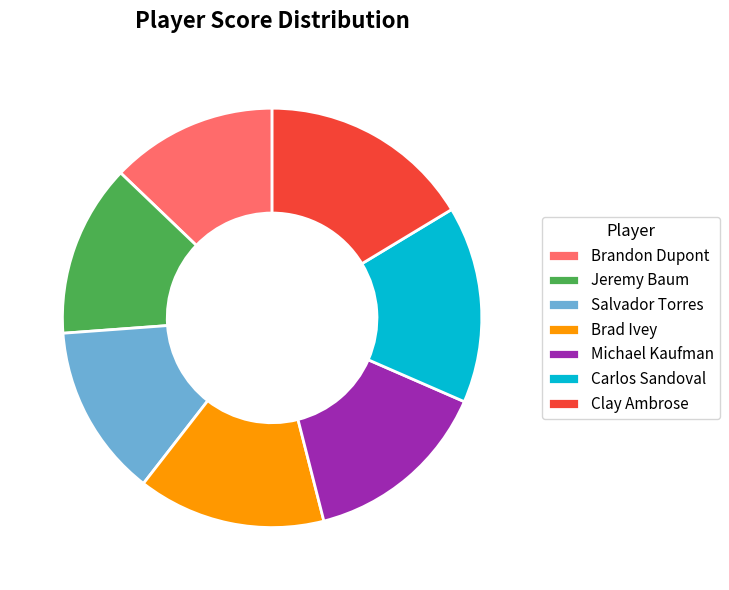

Count the number of slices in the pie.

7